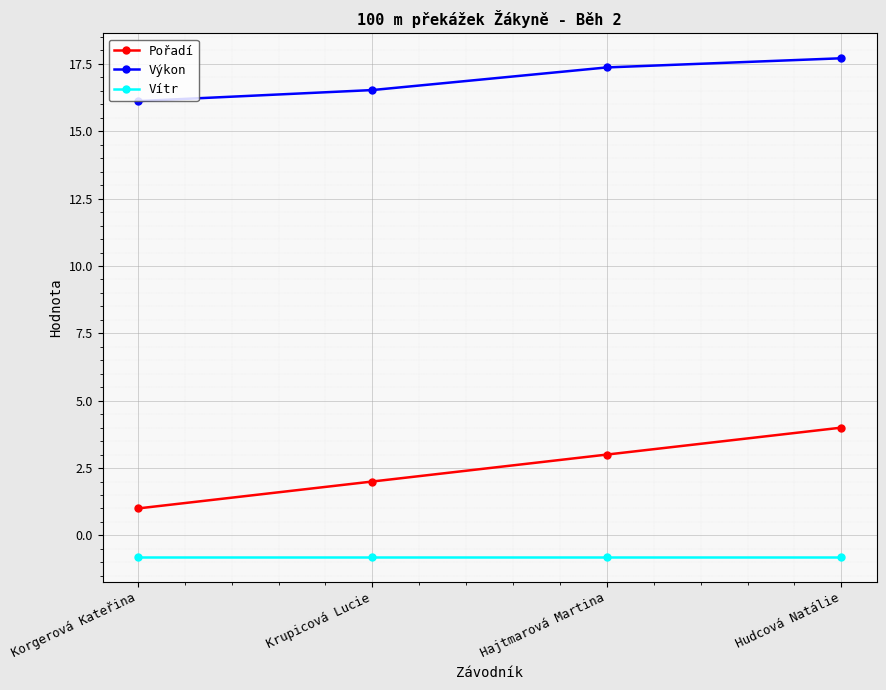

What is the difference between the highest and lowest values at Hajtmarová Martina?

18.2